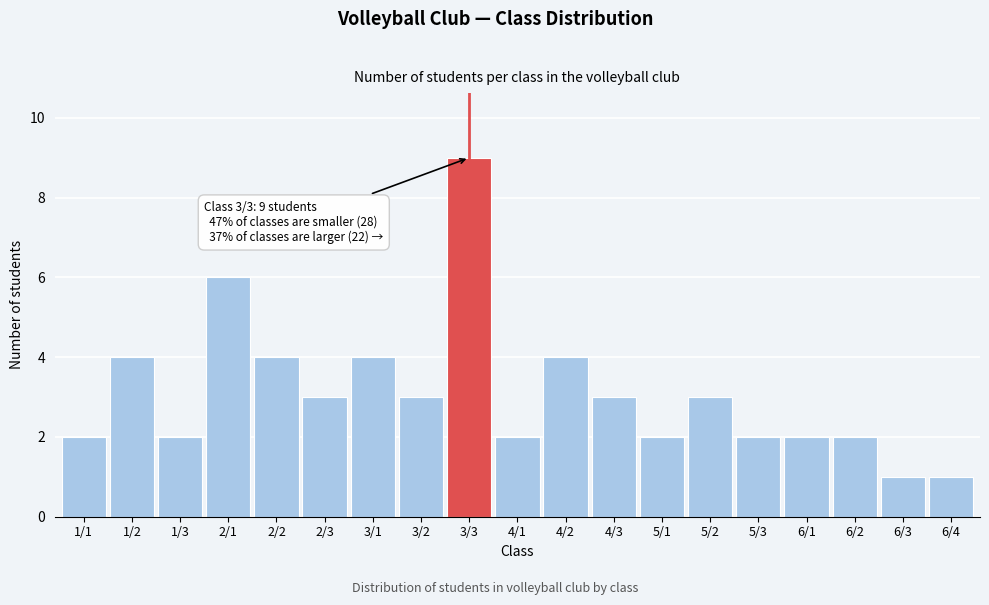

Reading left to right, list all the values displayed in this chart.

2	4	2	6	4	3	4	3	9	2	4	3	2	3	2	2	2	1	1